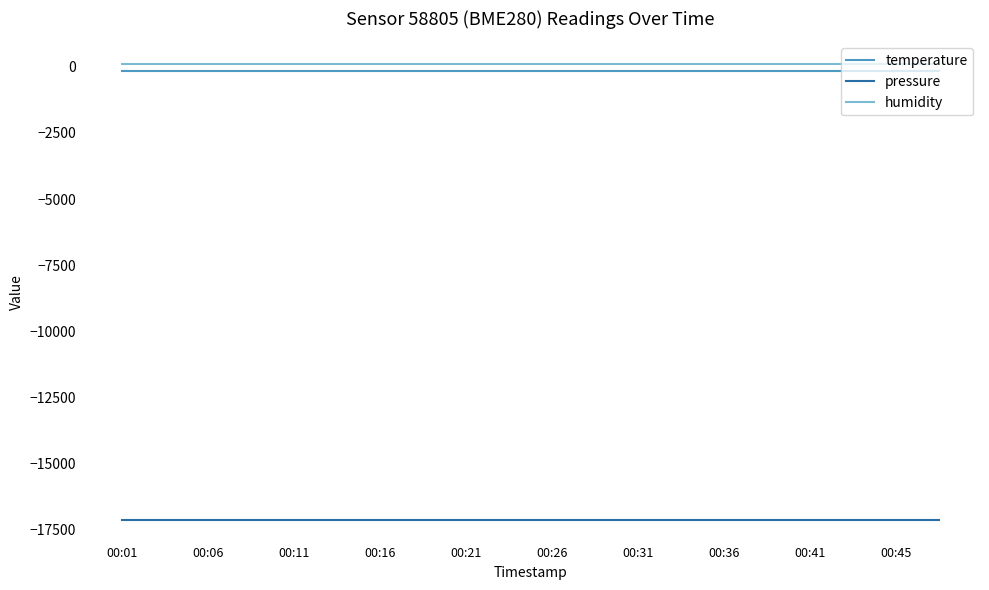

True or false: pressure and temperature cross at least once.

False